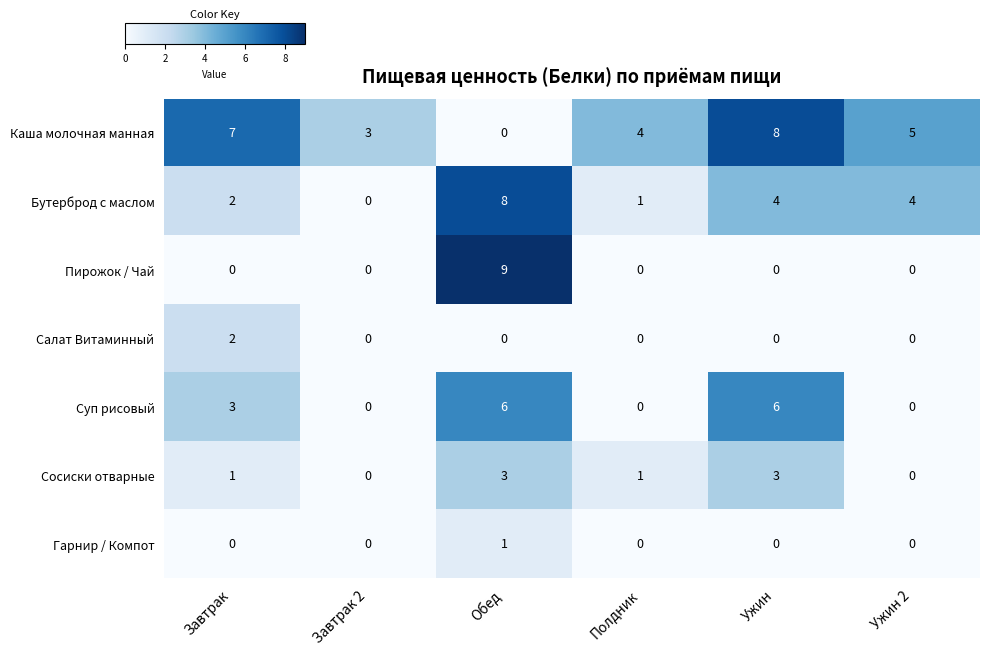

Is it true that Салат Витаминный equals 0 at Полдник?

True